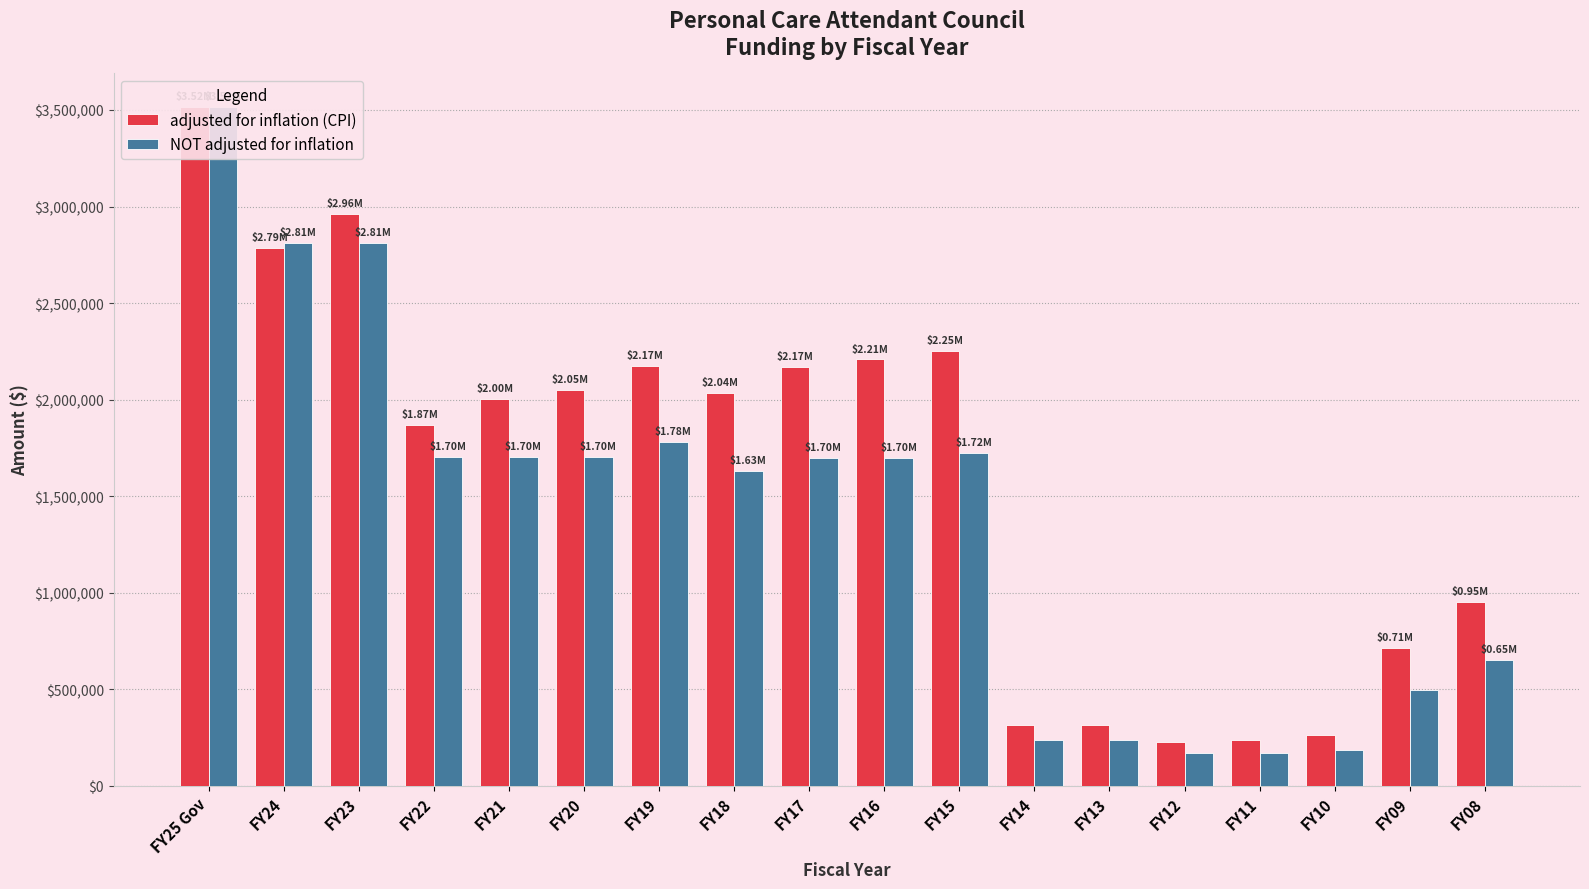

What is the difference between the second highest and minimum values in the NOT adjusted for inflation series?

2644089